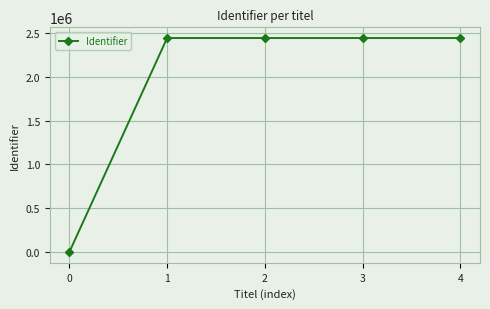

How many lines are shown in the chart?

1